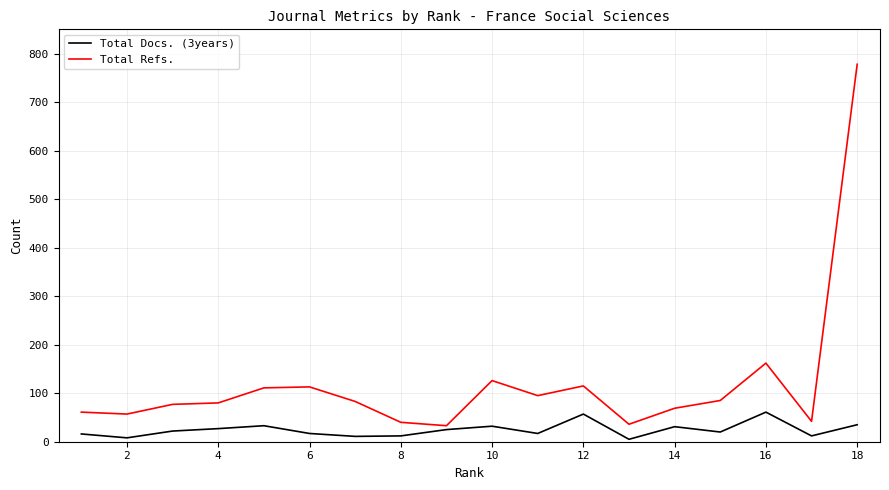

What is the greatest value displayed?

778